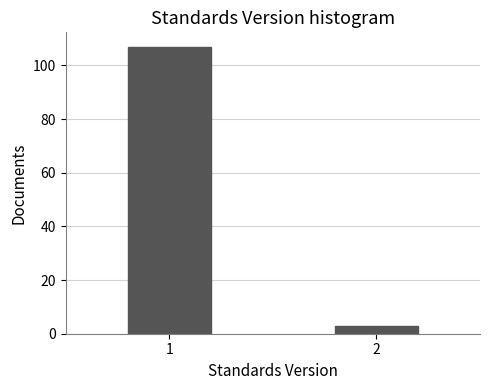

Reading right to left, what are all the values shown in this chart?

2=3	1=107